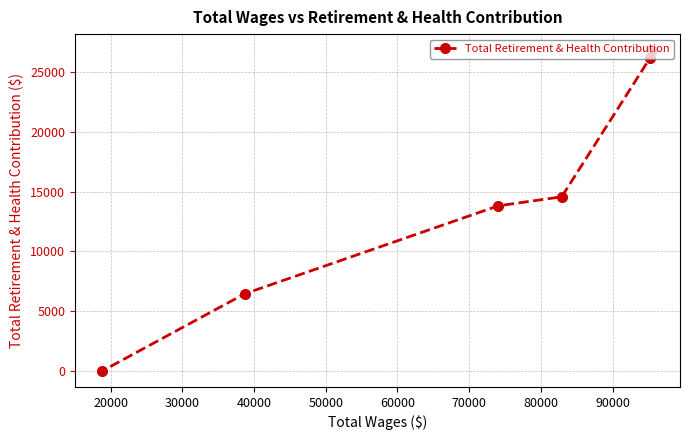

True or false: the data has more than 0 interior local peaks.

False